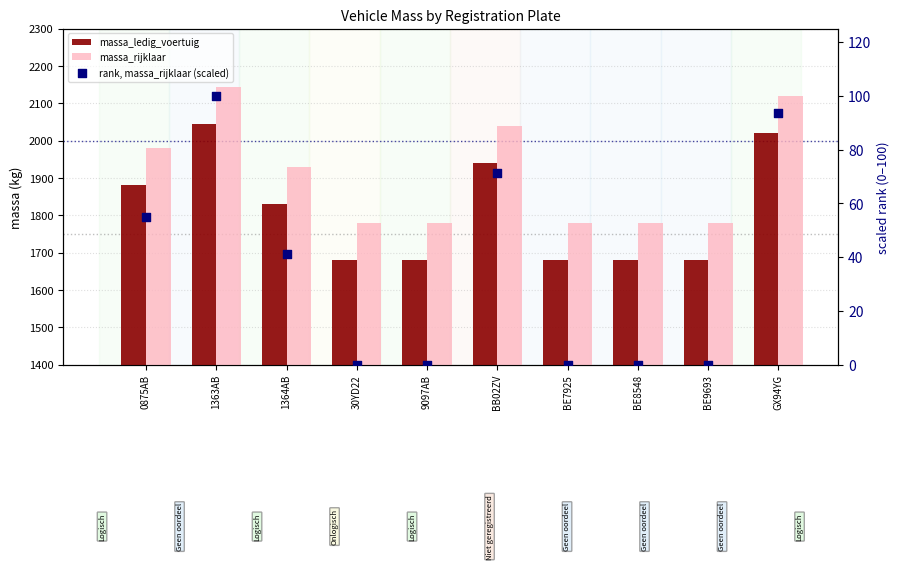

Which series reaches the minimum Y coordinate?

rank, massa_rijklaar (scaled)